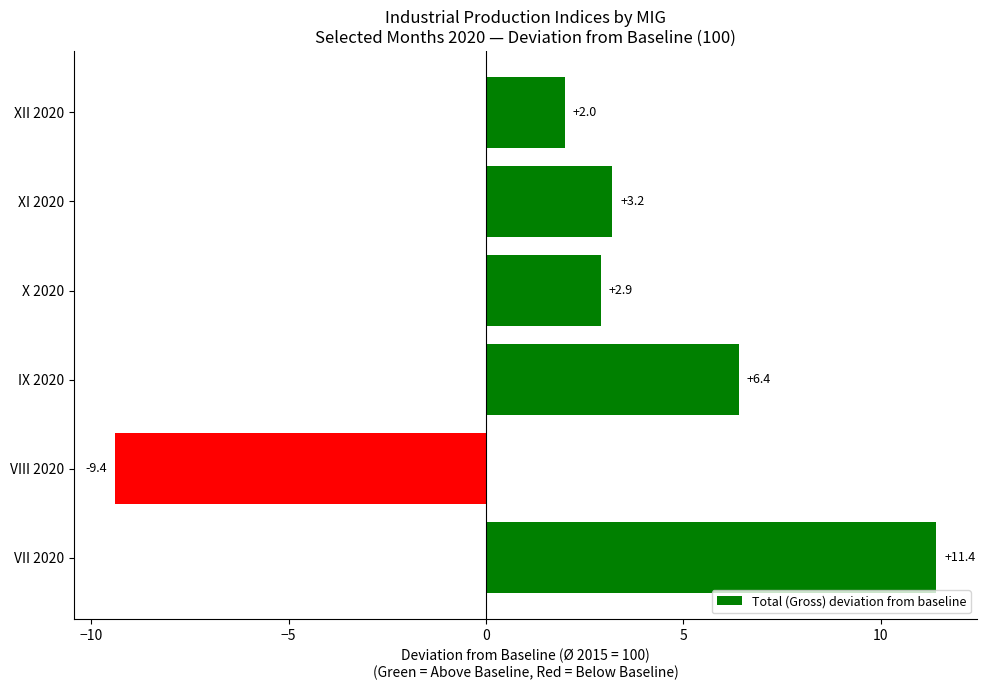

What is the approximate value at XI 2020?

3.2